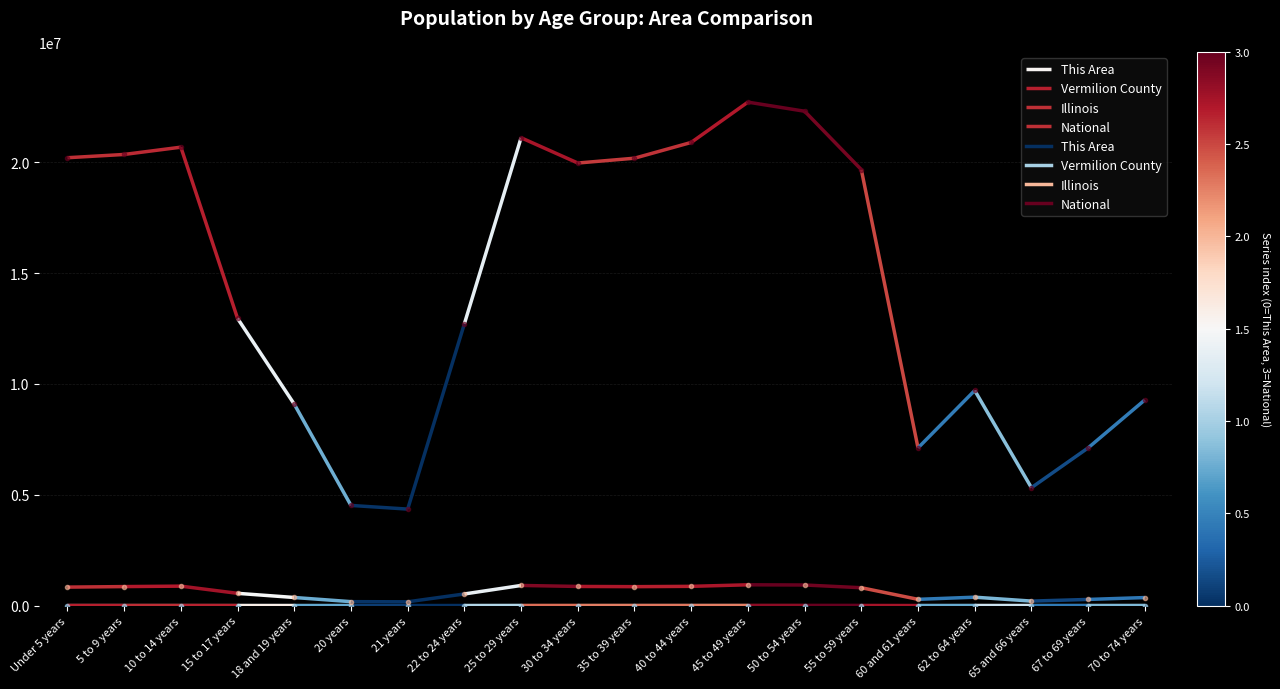

At which label does National first exceed 19664805?

Under 5 years